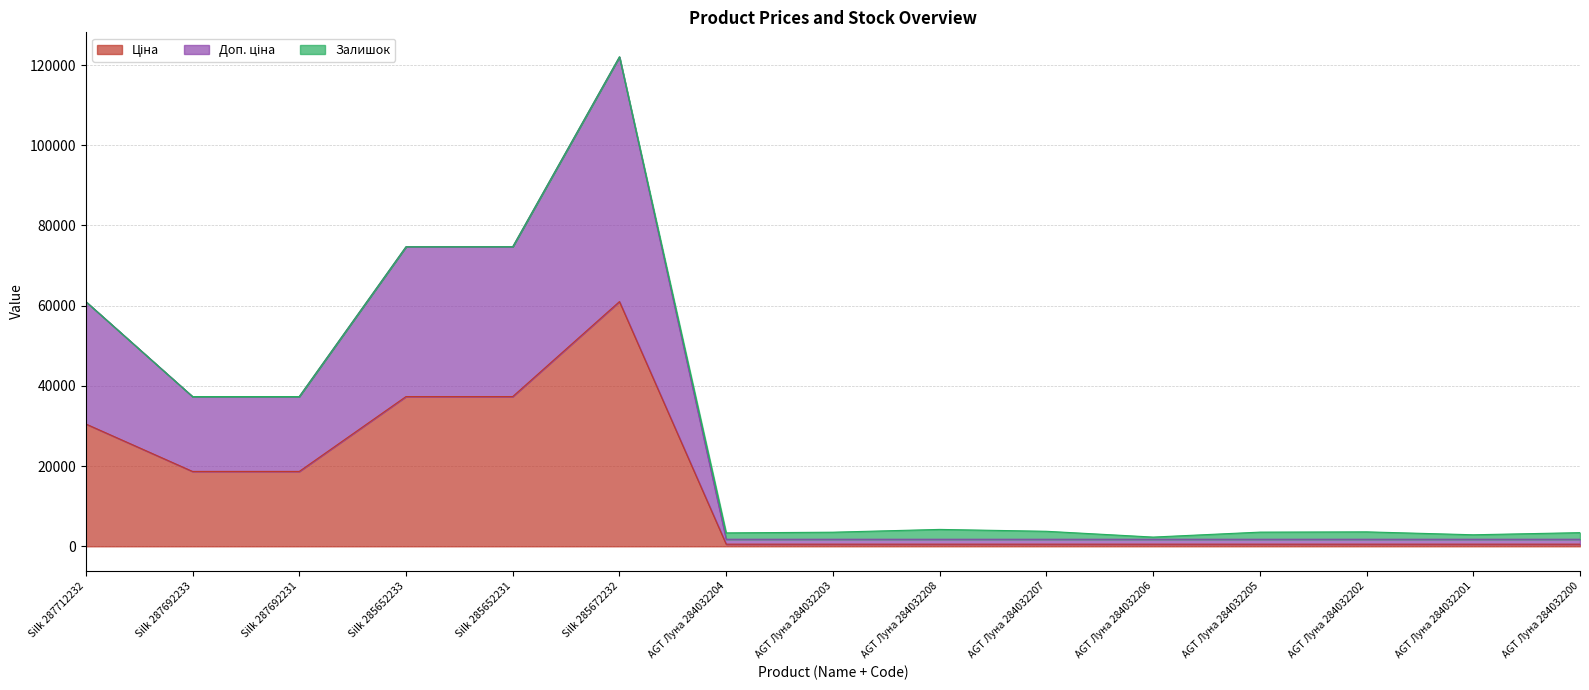

What is the average value of the Ціна series?

13892.3